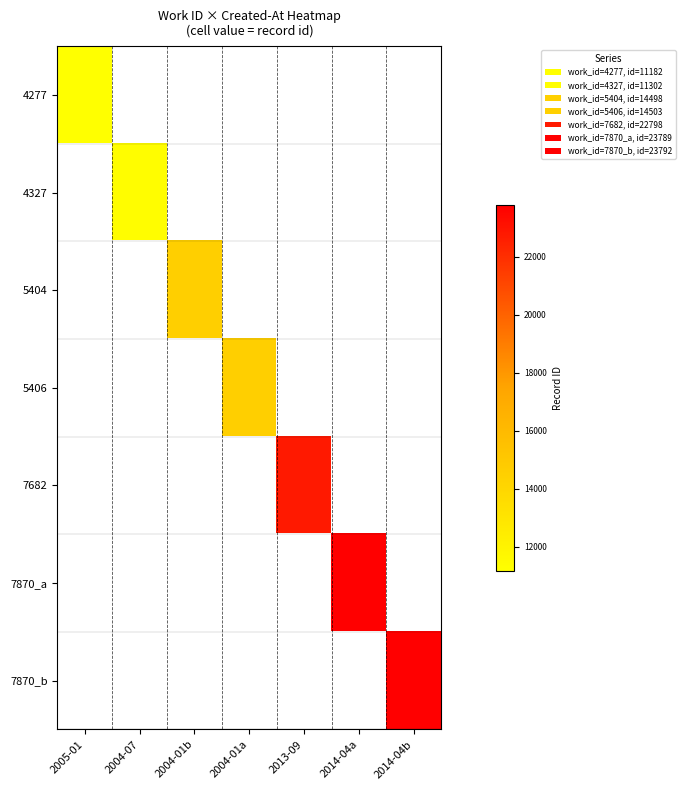

The value of 5406 at 2004-01a is 14503.0. True or false?

True